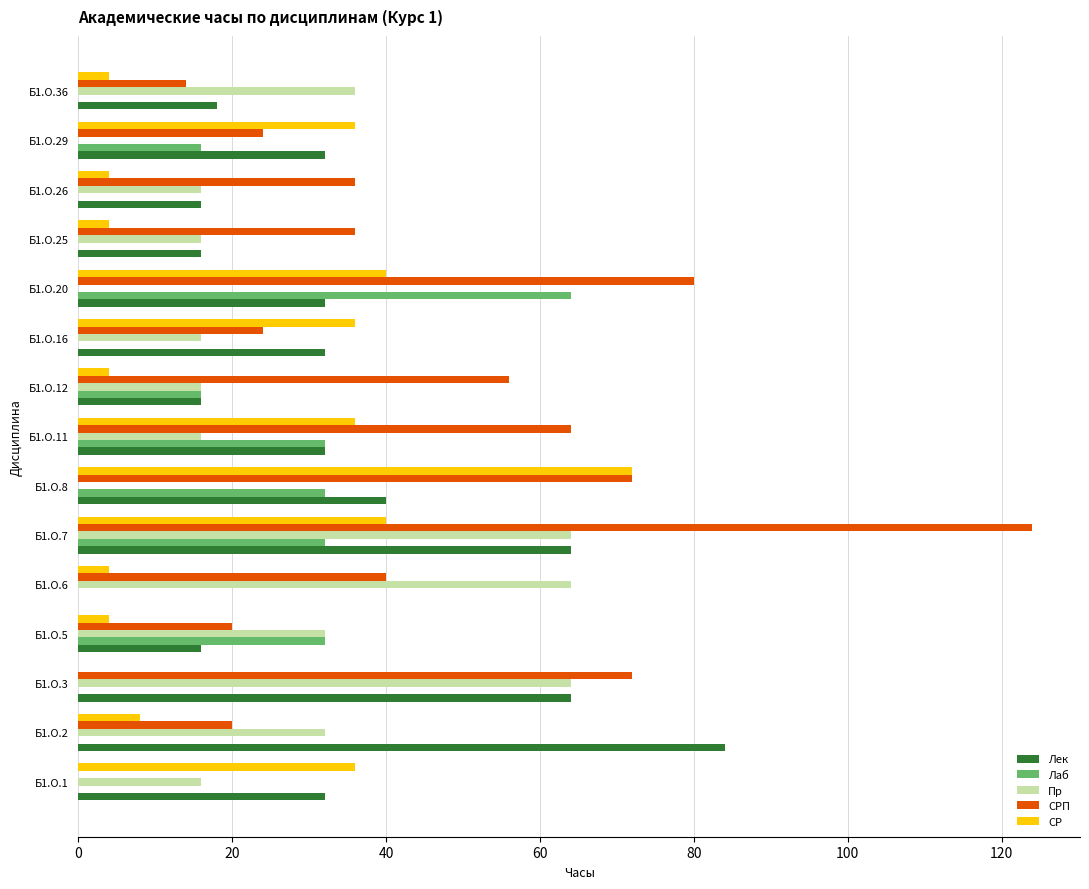

At which label is Лек closest to 42?

Б1.О.8